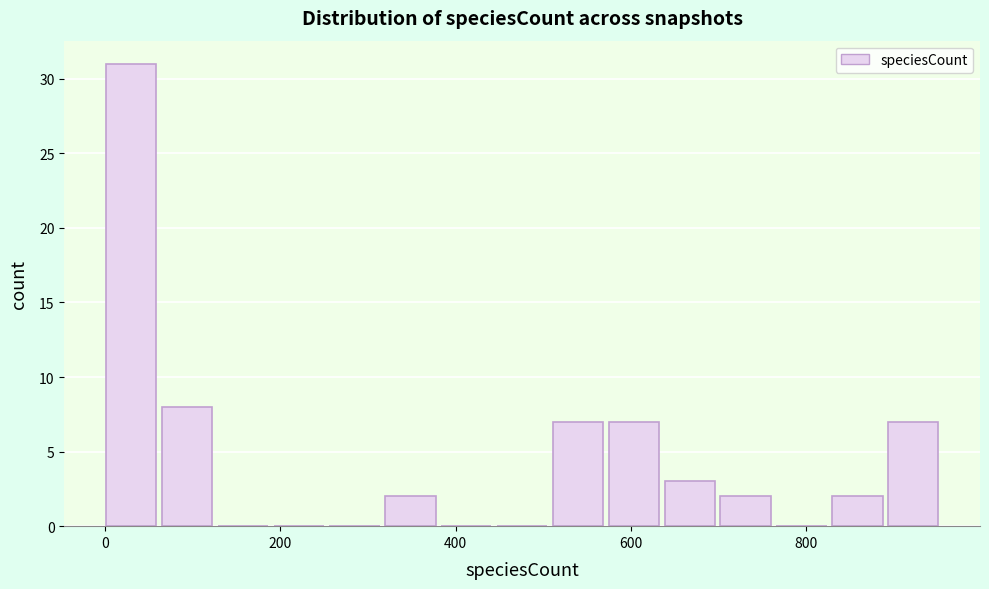

Read against the x-axis, roughly where is the centre of the tallest bar?

20